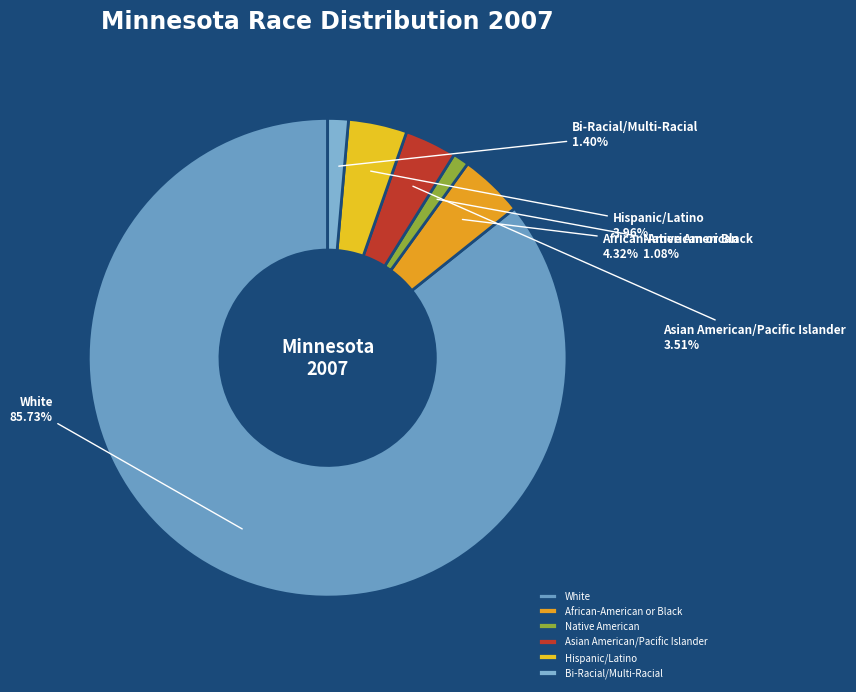

Do White and Bi-Racial/Multi-Racial together represent more than half of the pie?

Yes